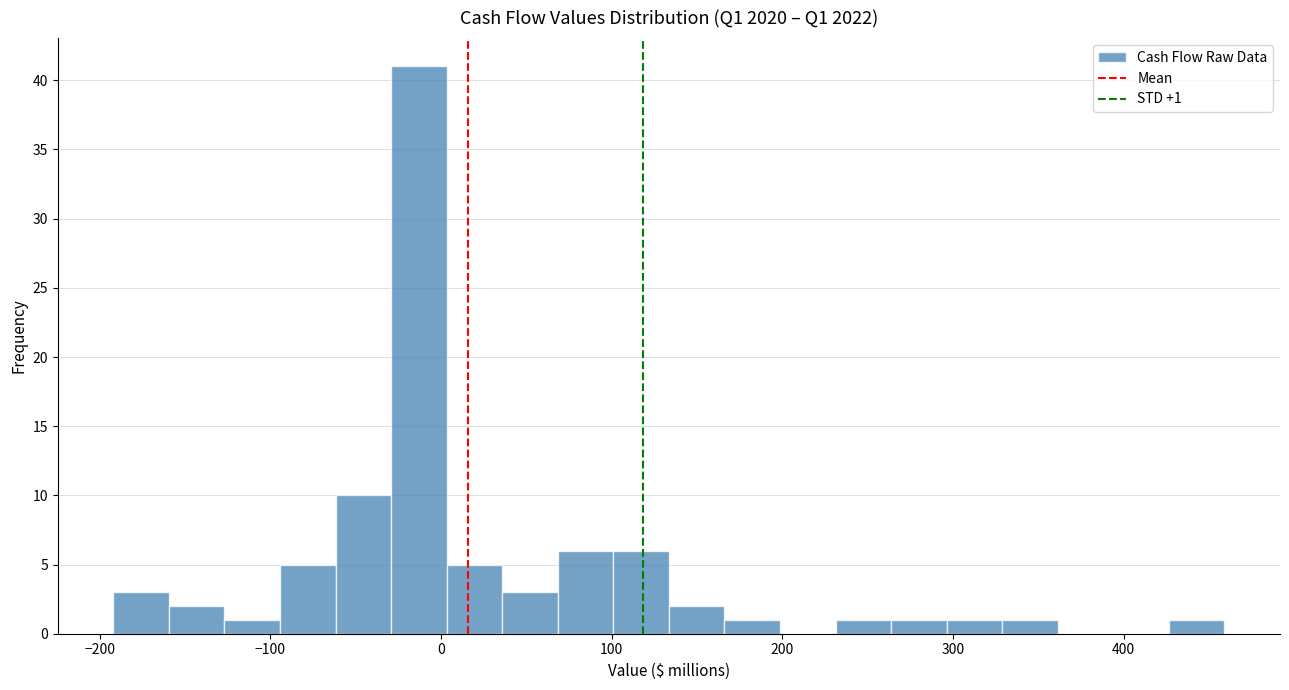

Read against the x-axis, roughly where is the centre of the tallest bar?

-10